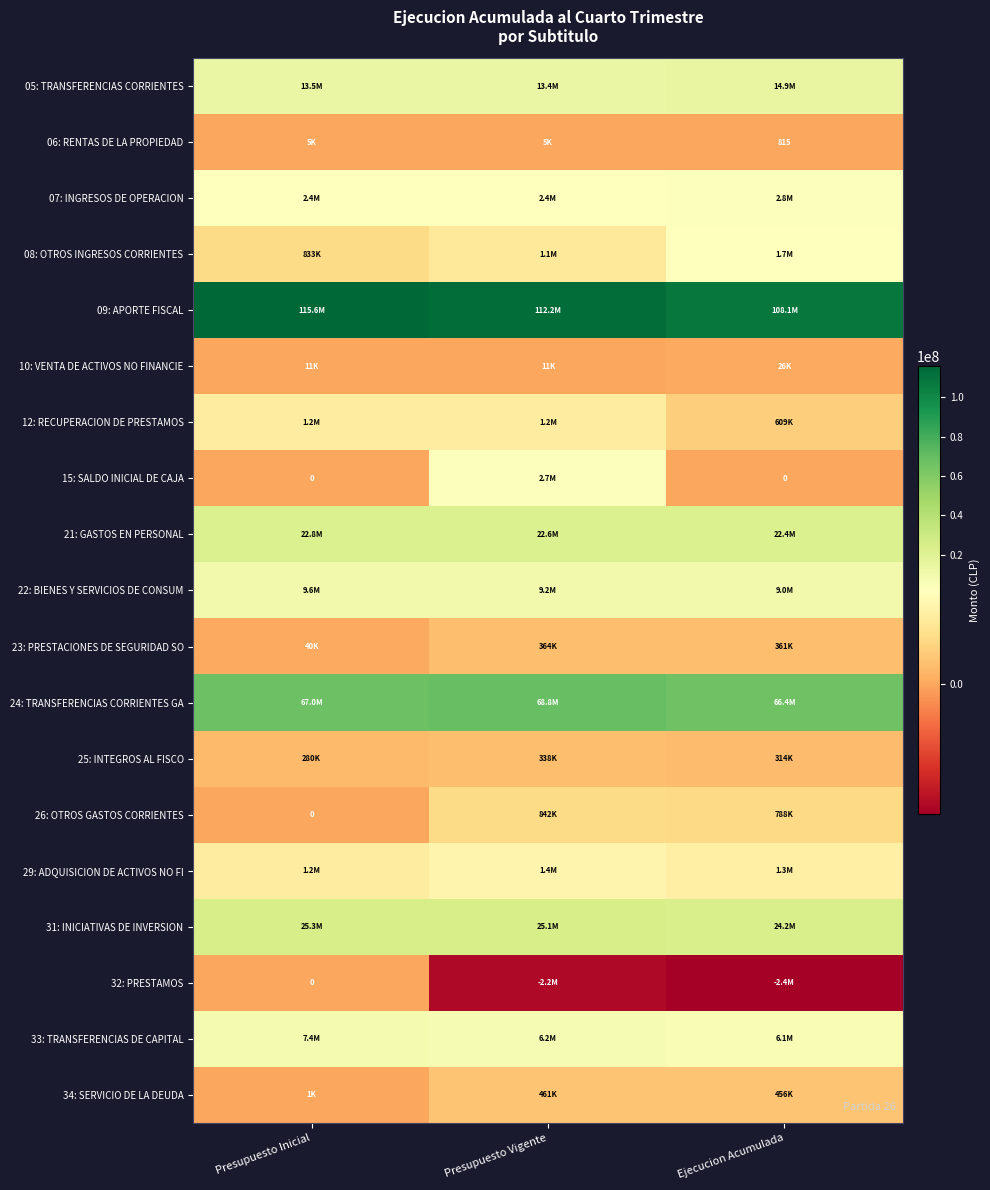

What is the spread (max minus min) of values at Presupuesto Inicial?

115618574